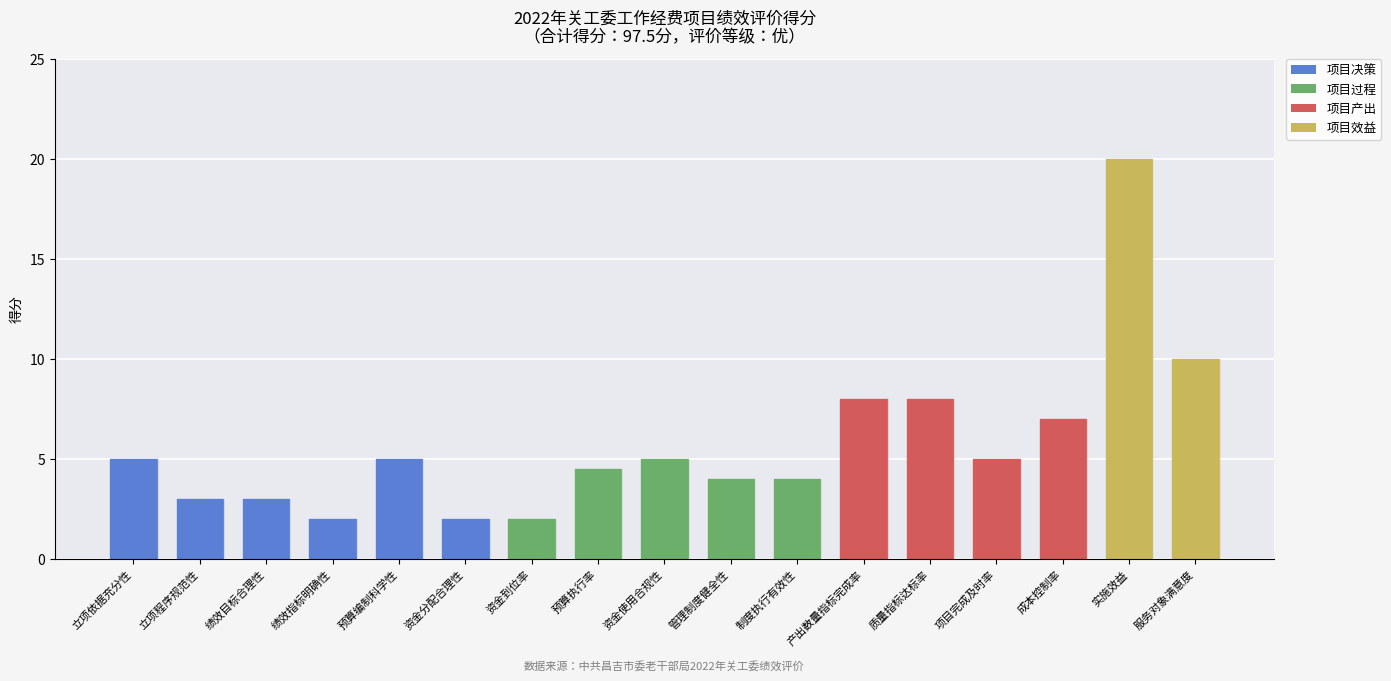

Approximately how many times larger is the value at 项目完成及时率 compared to 绩效指标明确性?

2.5